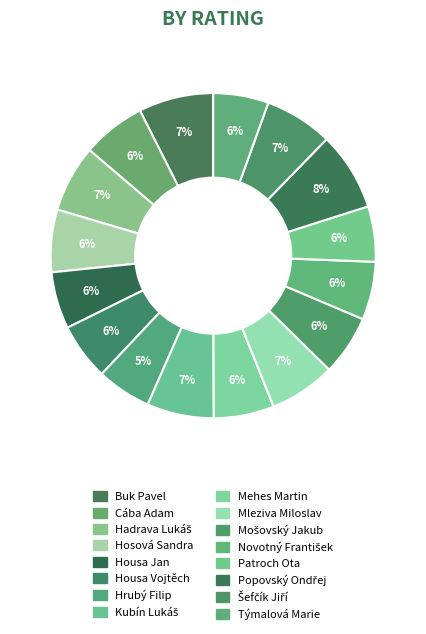

How many slices are in this pie chart?

16